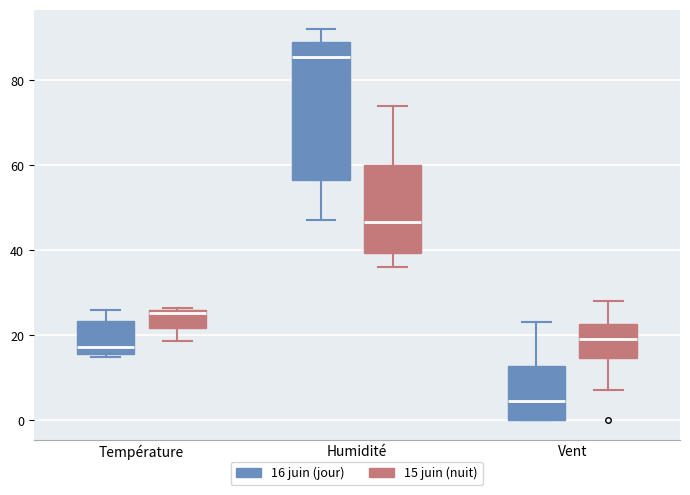

Which box's median line is the lowest?

Vent (16 juin (jour))